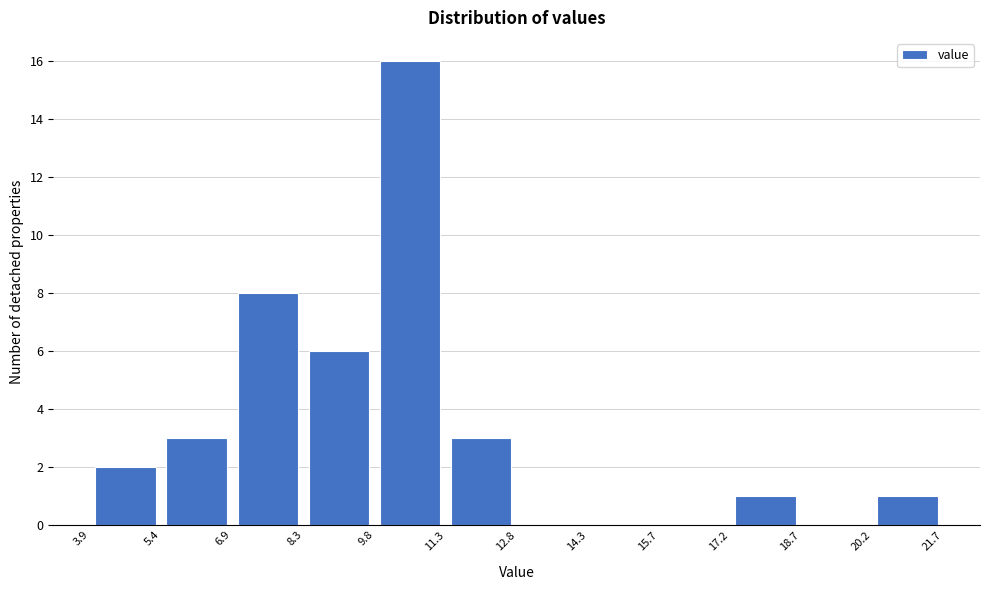

Over which range of the x-axis is the bar tallest?

9.8 to 11.3